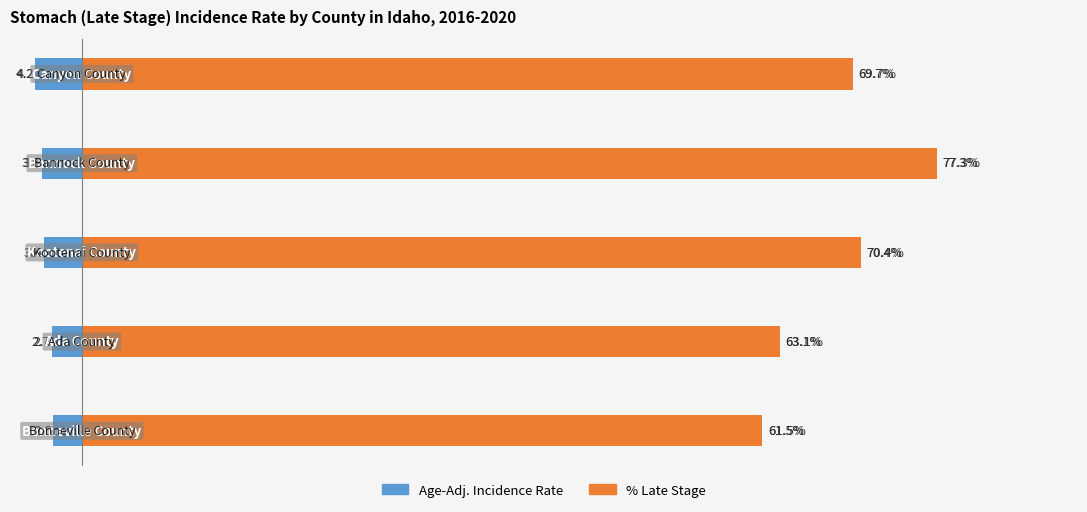

Rank the series by their average value, from lowest to highest.

Age-Adj. Incidence Rate, % Late Stage